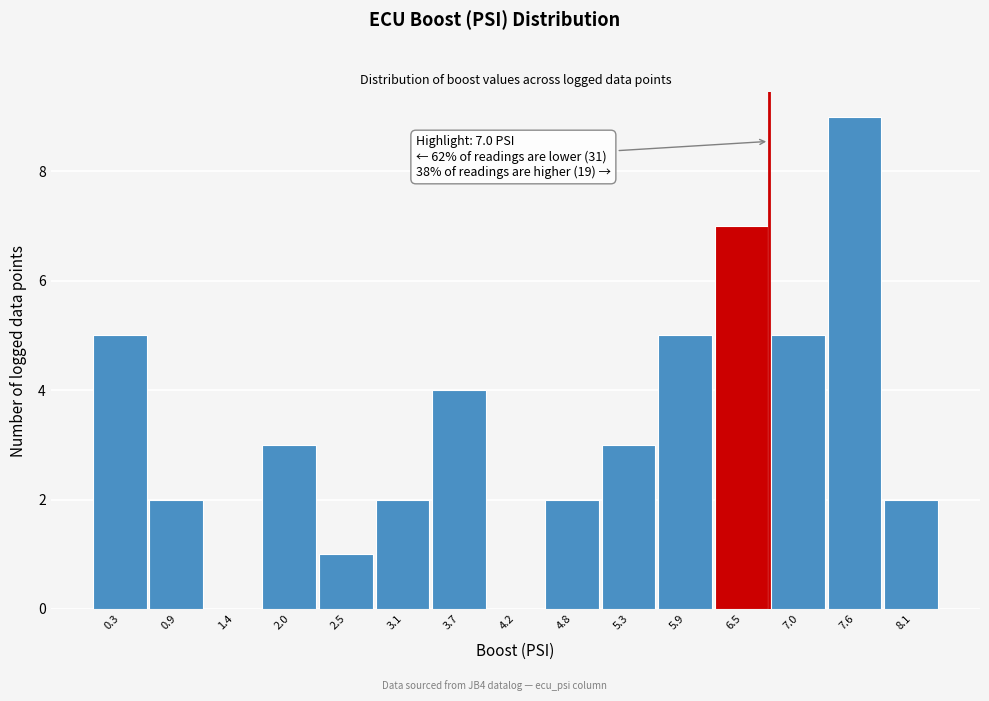

Reading left to right, list all the values displayed in this chart.

0.3=5	0.9=2	1.4=0	2.0=3	2.5=1	3.1=2	3.7=4	4.2=0	4.8=2	5.3=3	5.9=5	6.5=7	7.0=5	7.6=9	8.1=2